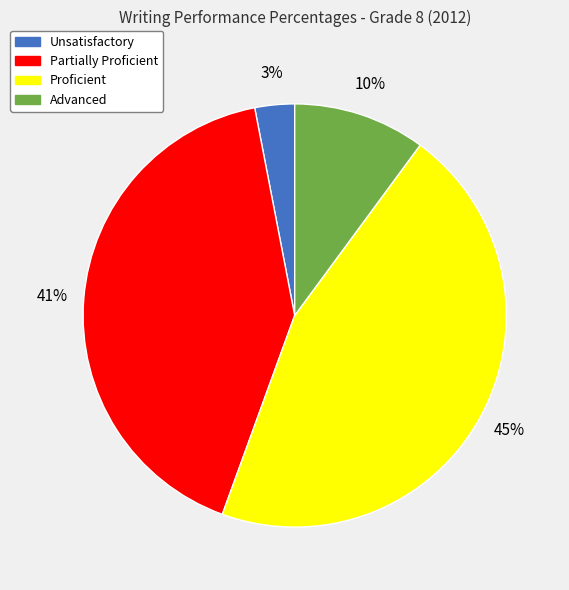

Is Unsatisfactory the majority of the pie?

No